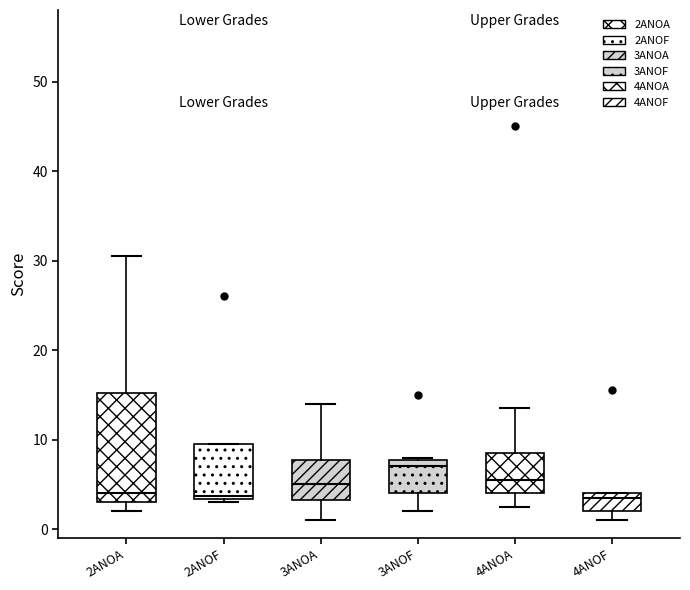

Reading left to right, transcribe this box plot: for each box, give where its median line is, the range the box spans, and where its two whiskers end, as read against the y-axis. The values are not printed on the chart, so give them approximately, as read against the axis.

2ANOA: median 4, box 3 to 15, whiskers 2 to 31
2ANOF: median 4, box 3 to 10, whiskers 3 (just below the box's lower edge) to 10
3ANOA: median 5, box 3 to 8, whiskers 1 to 14
3ANOF: median 7, box 4 to 8, whiskers 2 to 8
4ANOA: median 6, box 4 to 9, whiskers 3 to 14
4ANOF: median 4 (just below the box's upper edge), box 2 to 4, whiskers 1 to 4